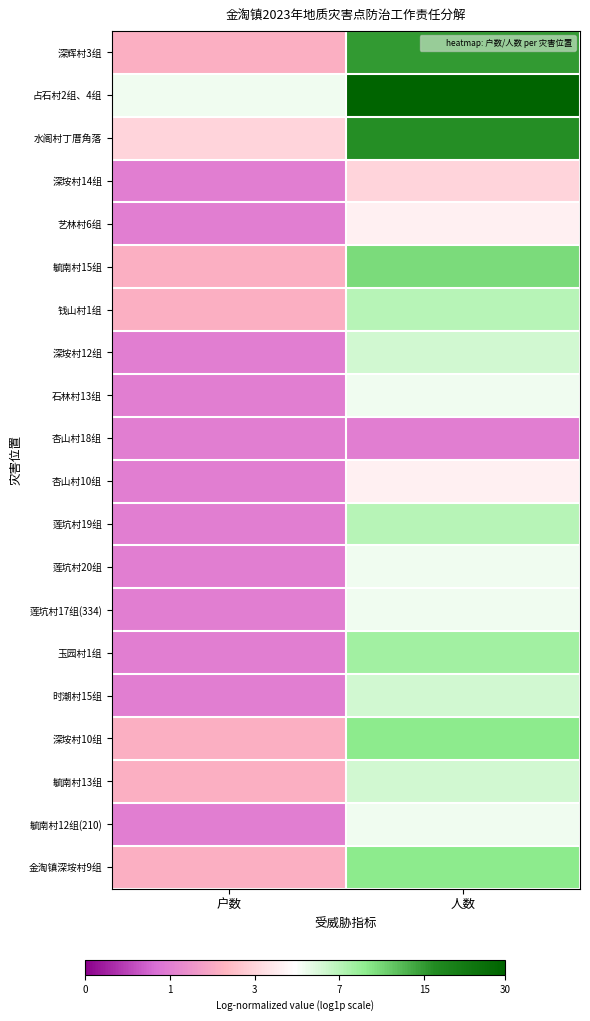

What is the difference between the highest and lowest values at 户数?

1.1